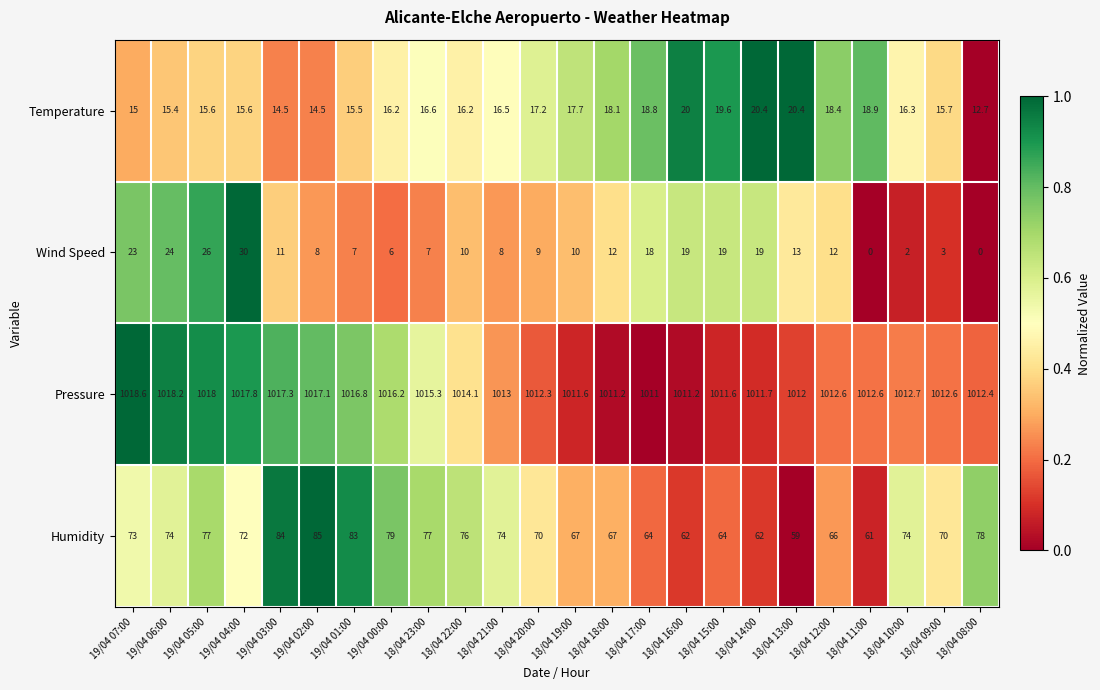

What is the average value of the Pressure series?

1014.1